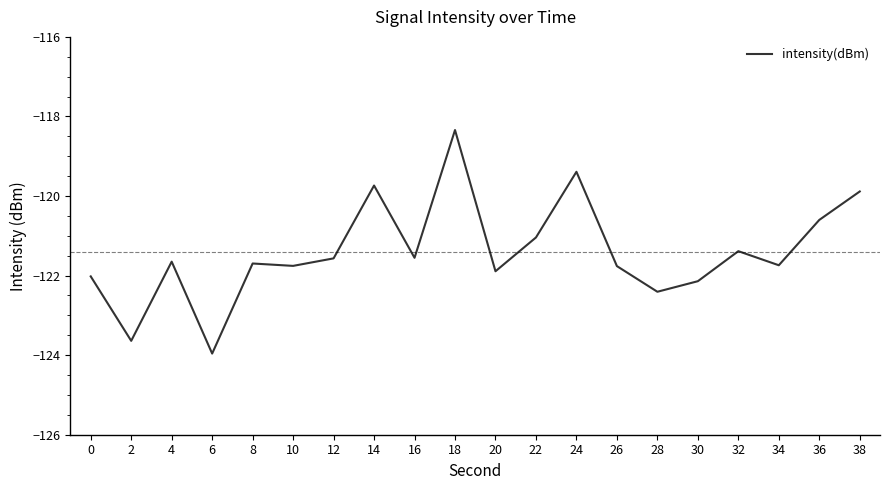

Where is the first local minimum?

2